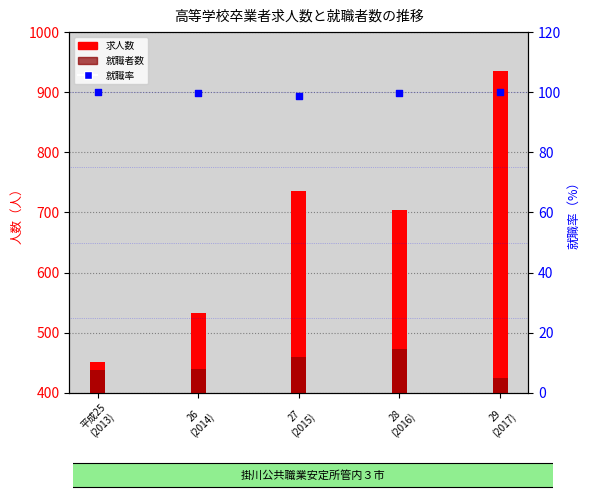

What is the total value across all series at 29
(2017)?

1461.0